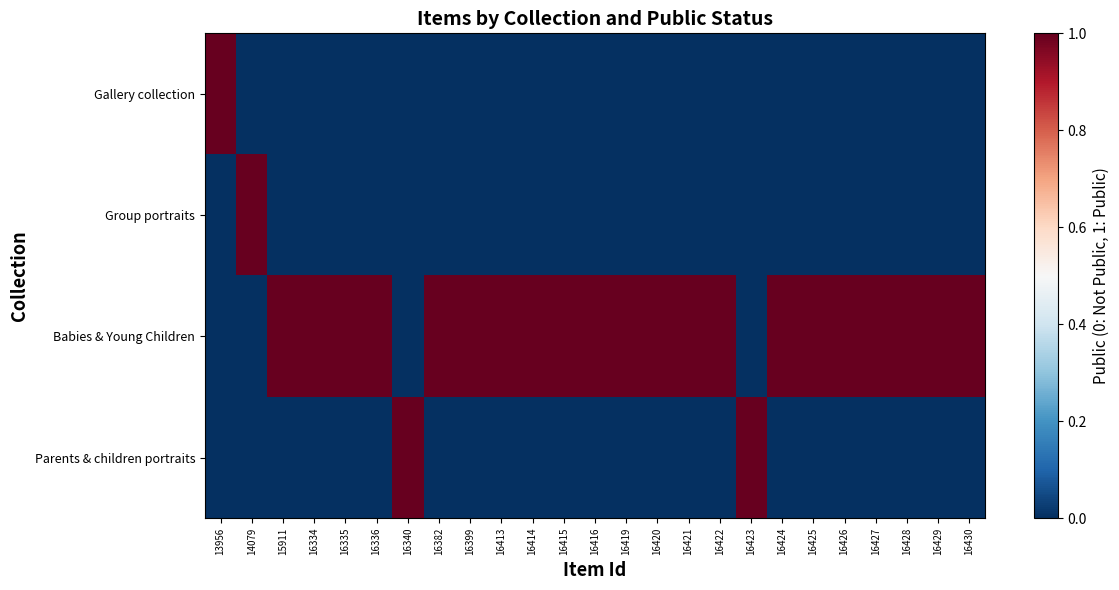

Reading left to right, what are all the values shown in this chart?

Gallery collection: 13956=1	14079=0	15911=0	16334=0	16335=0	16336=0	16340=0	16382=0	16399=0	16413=0	16414=0	16415=0	16416=0	16419=0	16420=0	16421=0	16422=0	16423=0	16424=0	16425=0	16426=0	16427=0	16428=0	16429=0	16430=0
Group portraits: 13956=0	14079=1	15911=0	16334=0	16335=0	16336=0	16340=0	16382=0	16399=0	16413=0	16414=0	16415=0	16416=0	16419=0	16420=0	16421=0	16422=0	16423=0	16424=0	16425=0	16426=0	16427=0	16428=0	16429=0	16430=0
Babies & Young Children: 13956=0	14079=0	15911=1	16334=1	16335=1	16336=1	16340=0	16382=1	16399=1	16413=1	16414=1	16415=1	16416=1	16419=1	16420=1	16421=1	16422=1	16423=0	16424=1	16425=1	16426=1	16427=1	16428=1	16429=1	16430=1
Parents & children portraits: 13956=0	14079=0	15911=0	16334=0	16335=0	16336=0	16340=1	16382=0	16399=0	16413=0	16414=0	16415=0	16416=0	16419=0	16420=0	16421=0	16422=0	16423=1	16424=0	16425=0	16426=0	16427=0	16428=0	16429=0	16430=0